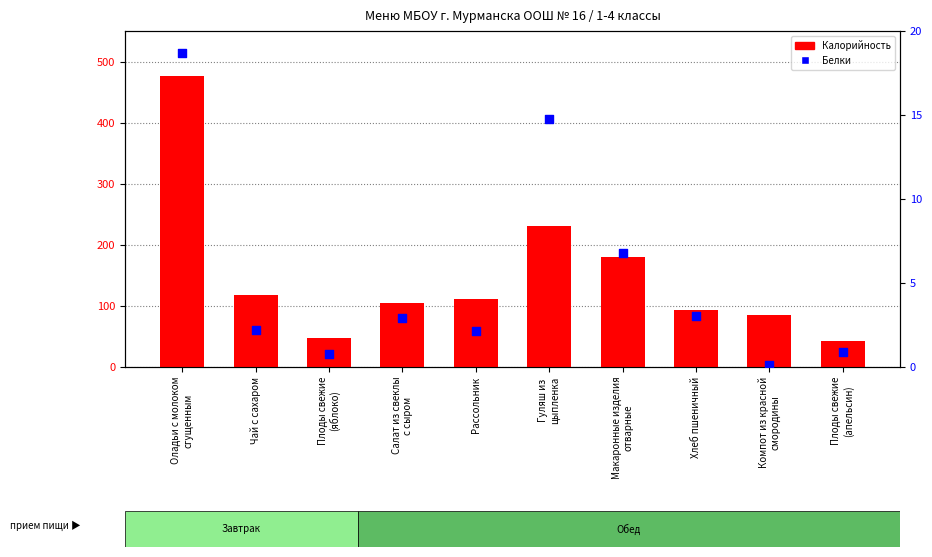

What are all the series names shown in the legend?

Калорийность, Белки